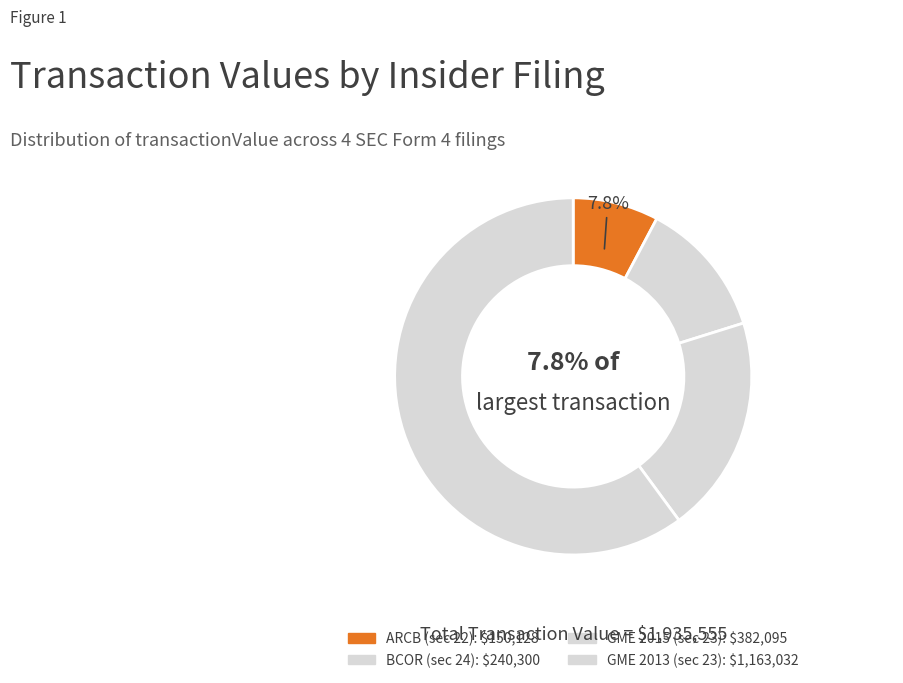

How many segments does this pie chart have?

4